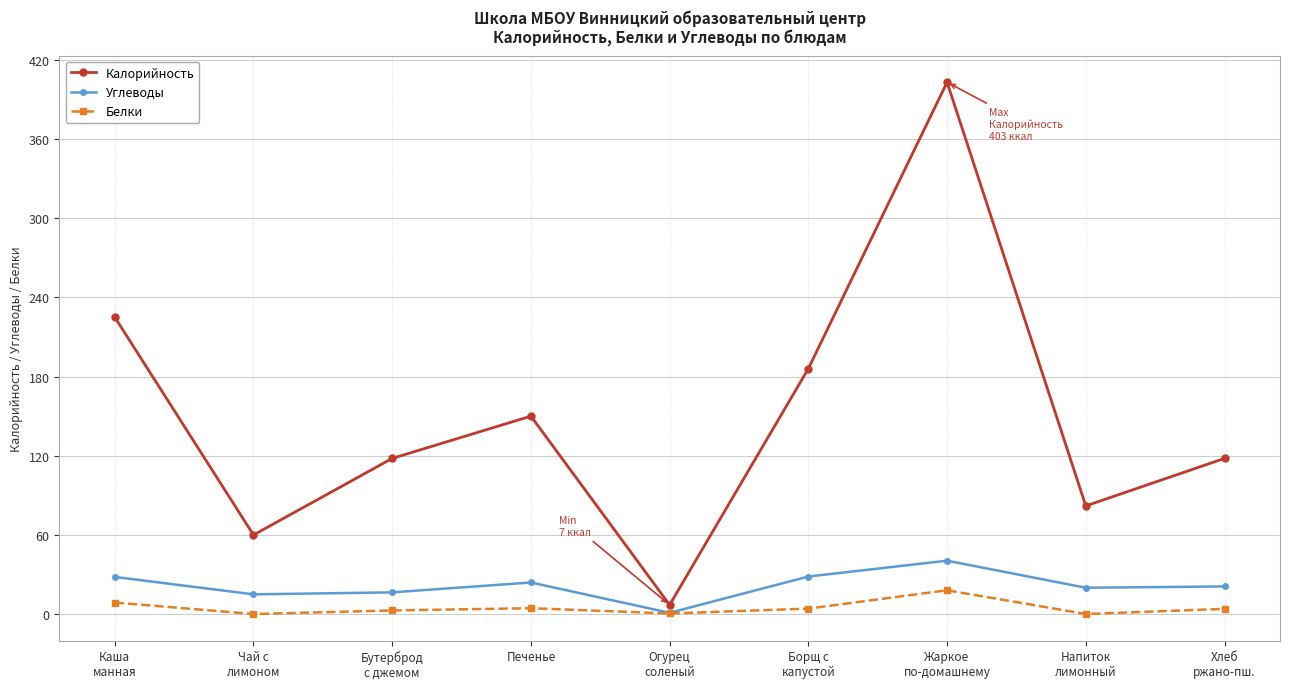

Which series has the largest total across all categories?

Калорийность